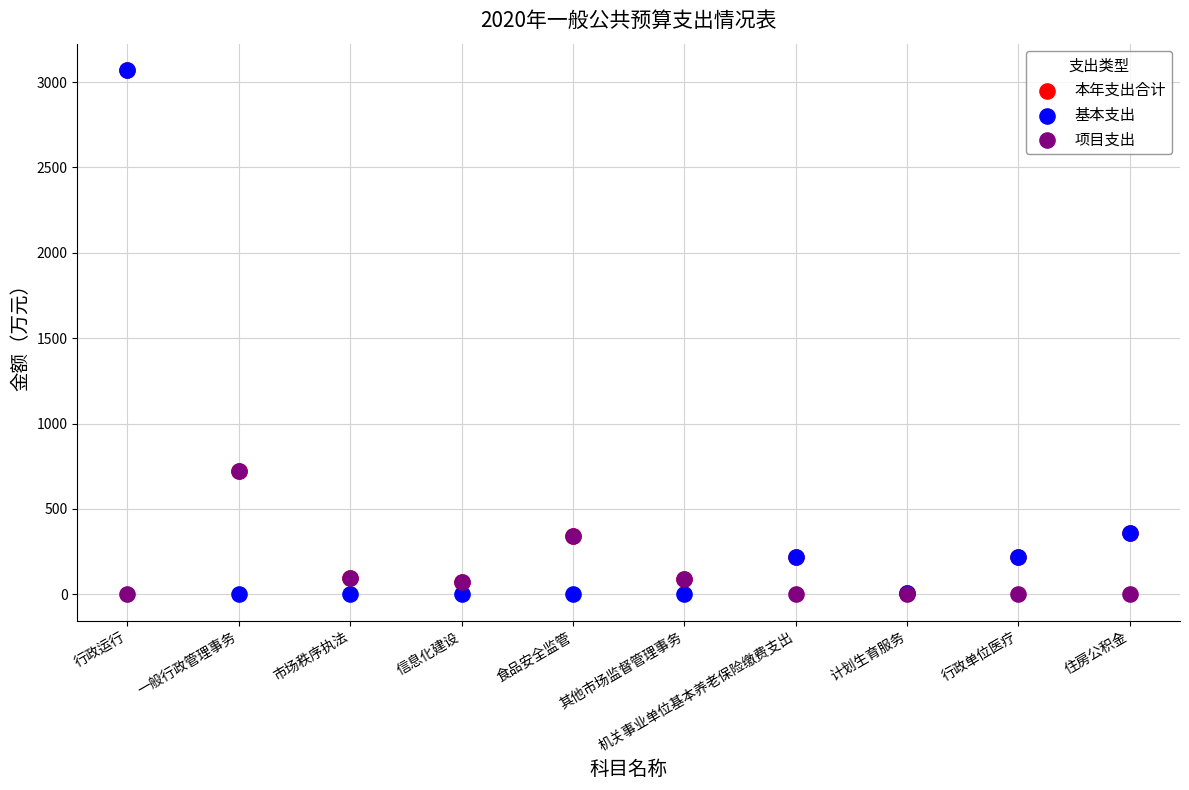

Which series has the widest spread of Y values?

基本支出